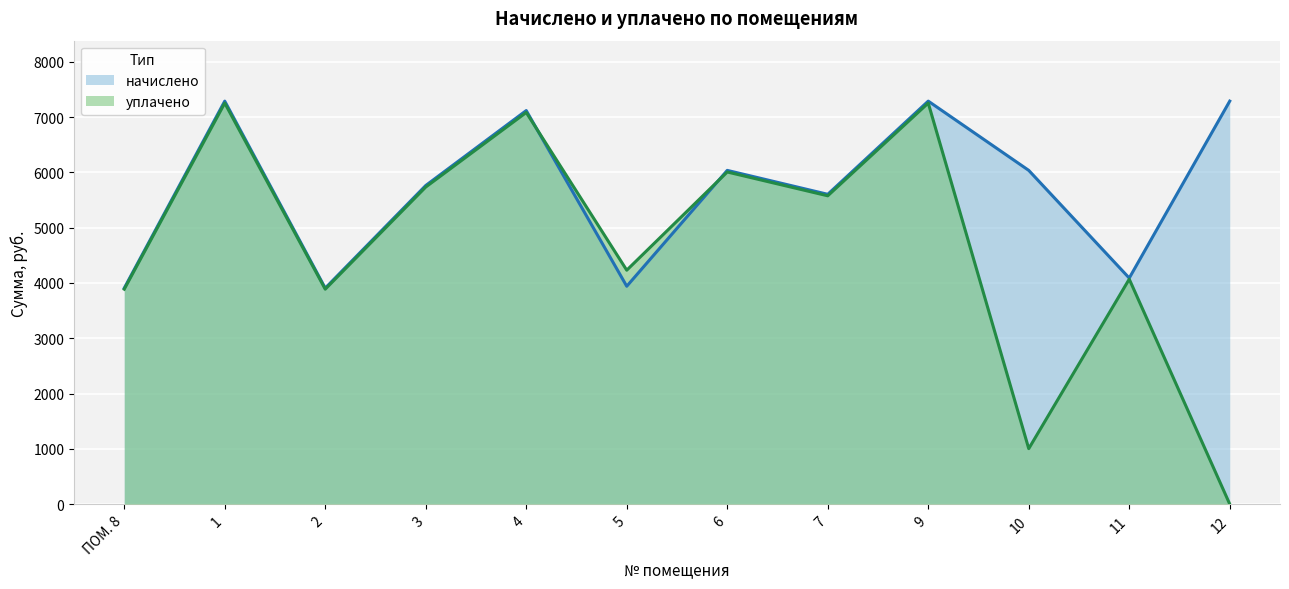

List the series in order of their peak value, highest first.

начислено, уплачено